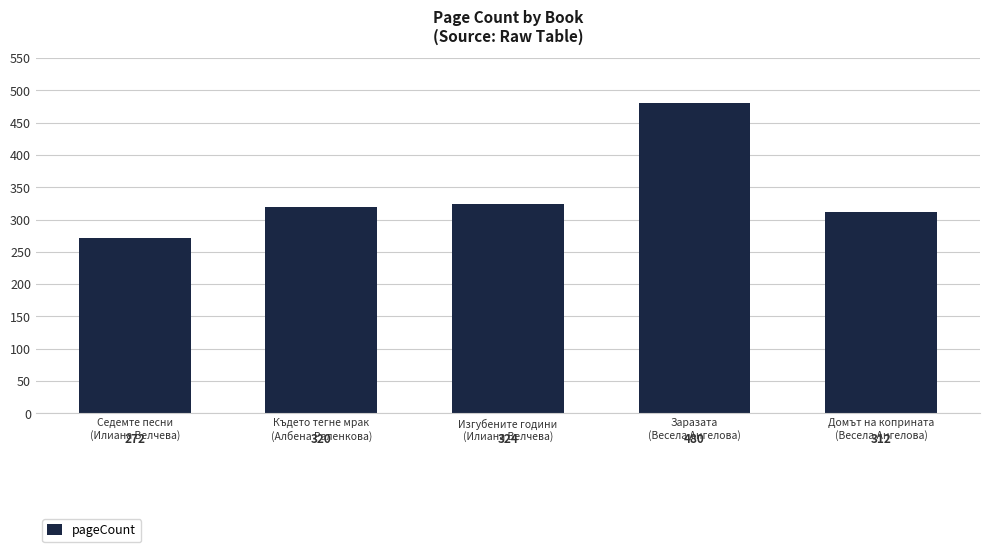

What is the approximate value at Заразата
(Весела Ангелова)?

480